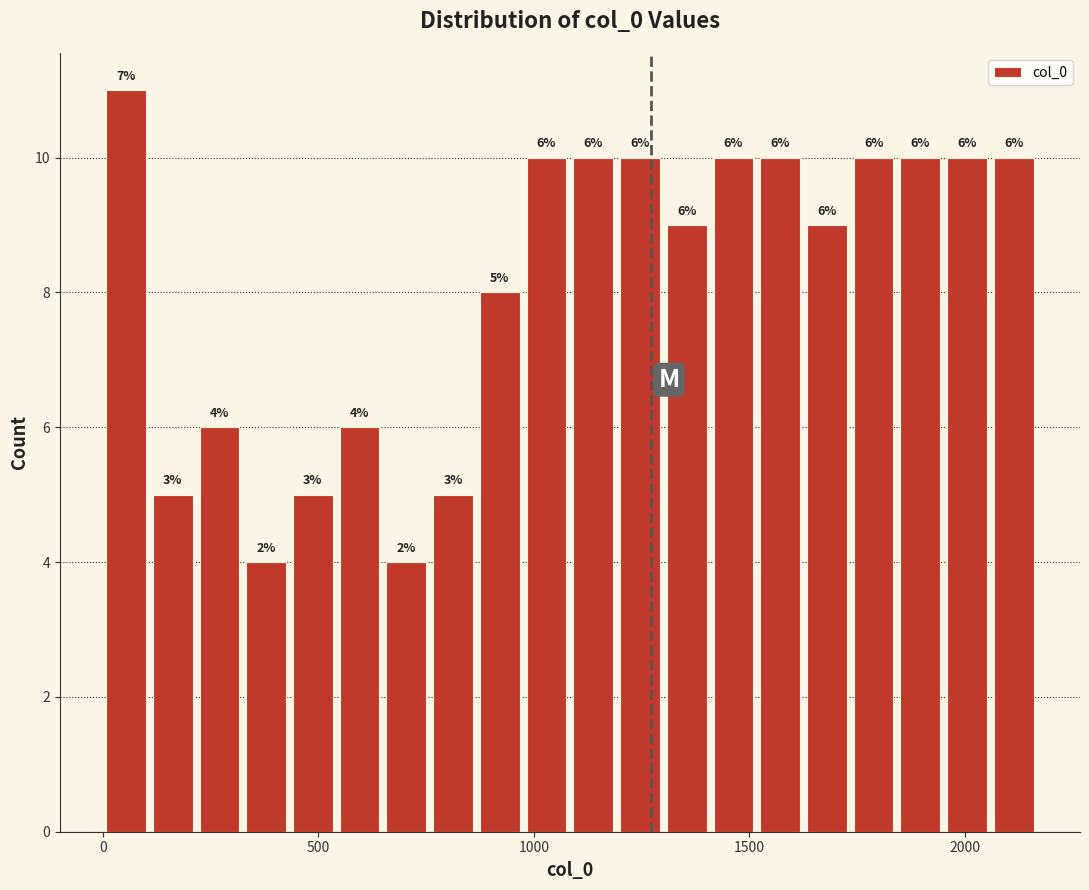

Read against the x-axis, roughly where is the centre of the tallest bar?

50